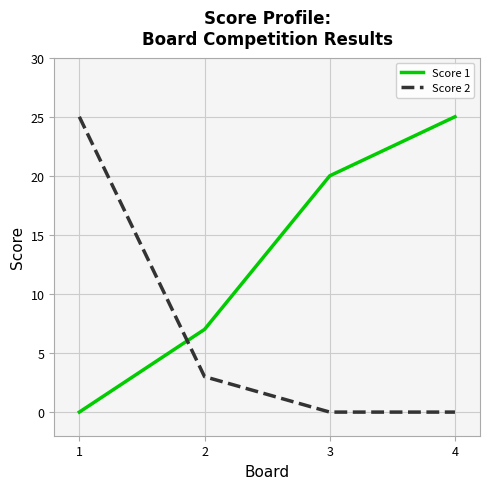

Which series changed the most between 1 and 3?

Score 2